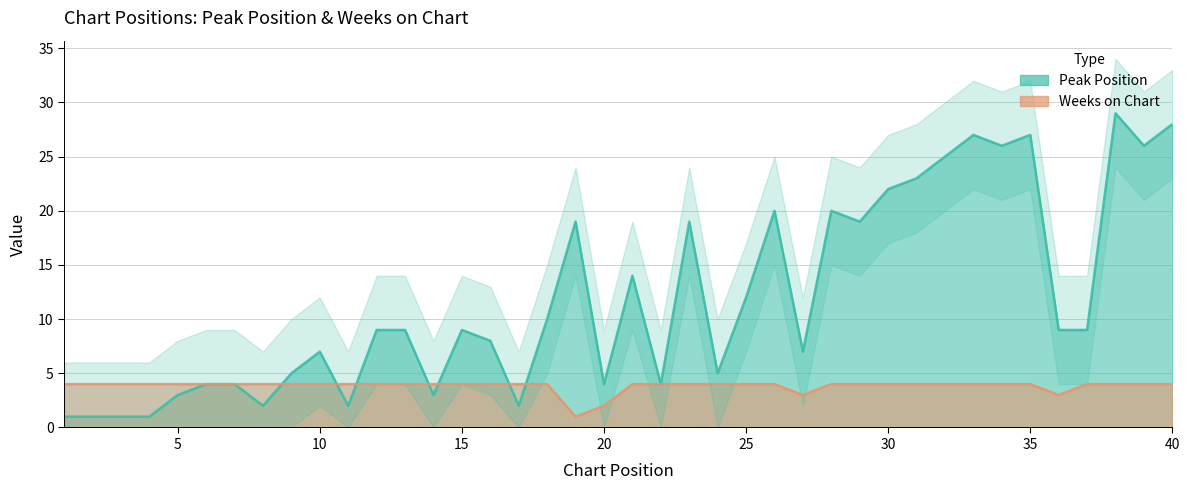

In Peak Position, how many points are lower than both neighbors (excluding endpoints)?

11